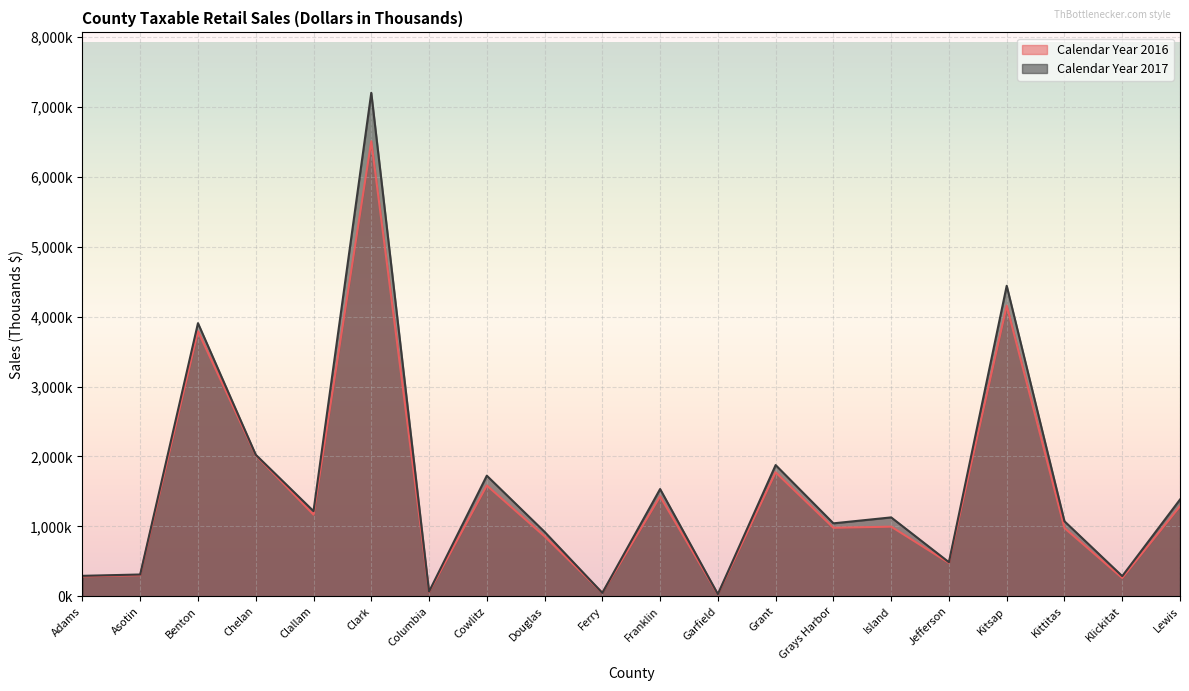

At Grant, list the series in order from largest to smallest.

Calendar Year 2017, Calendar Year 2016